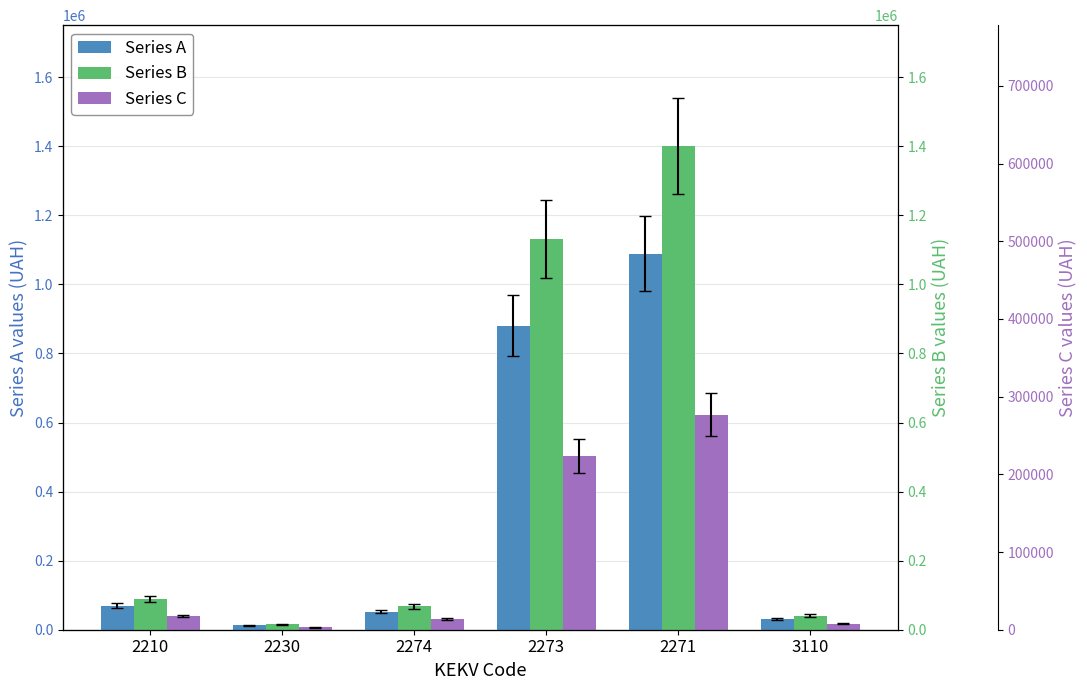

How many data points in Series A are less than 69965?

3